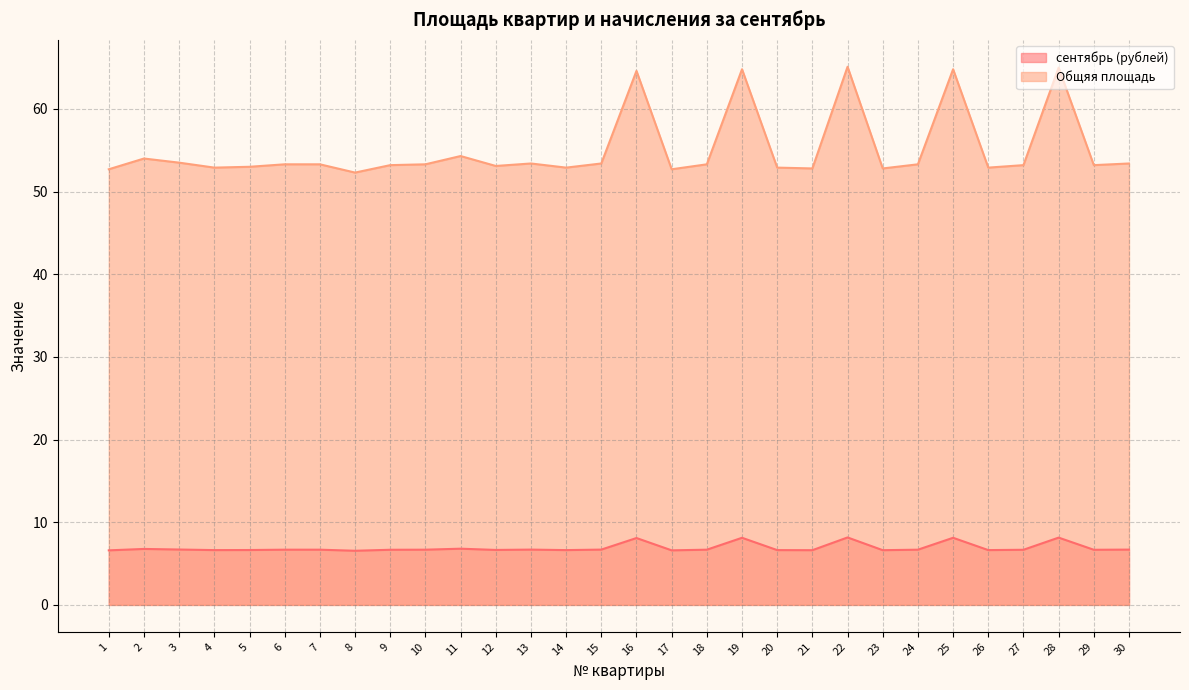

Where is сентябрь (рублей) nearest to the value 7?

11